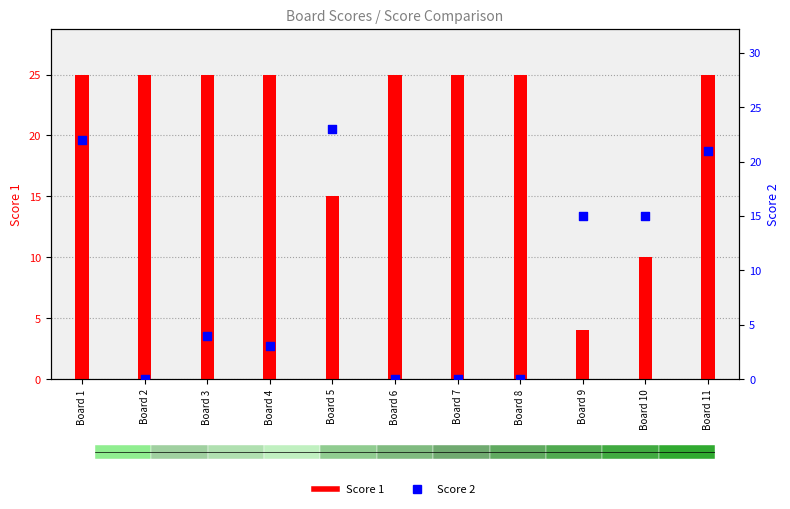

What is the total value across all series at Board 6?

25